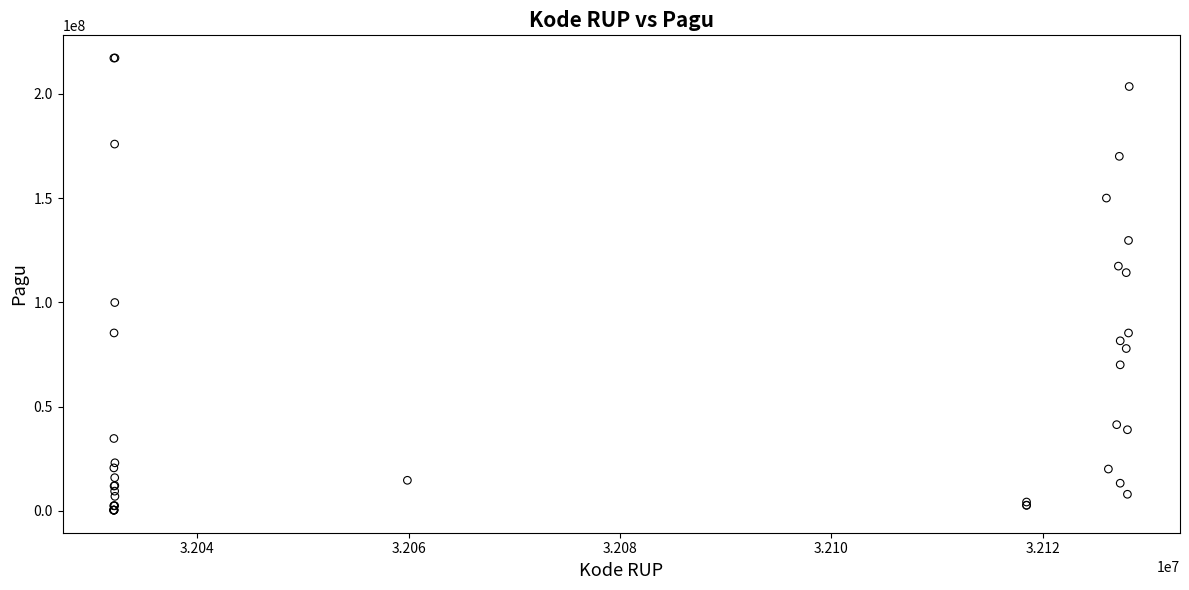

What Y value in the scatter plot is closest to 108830000?

114296000